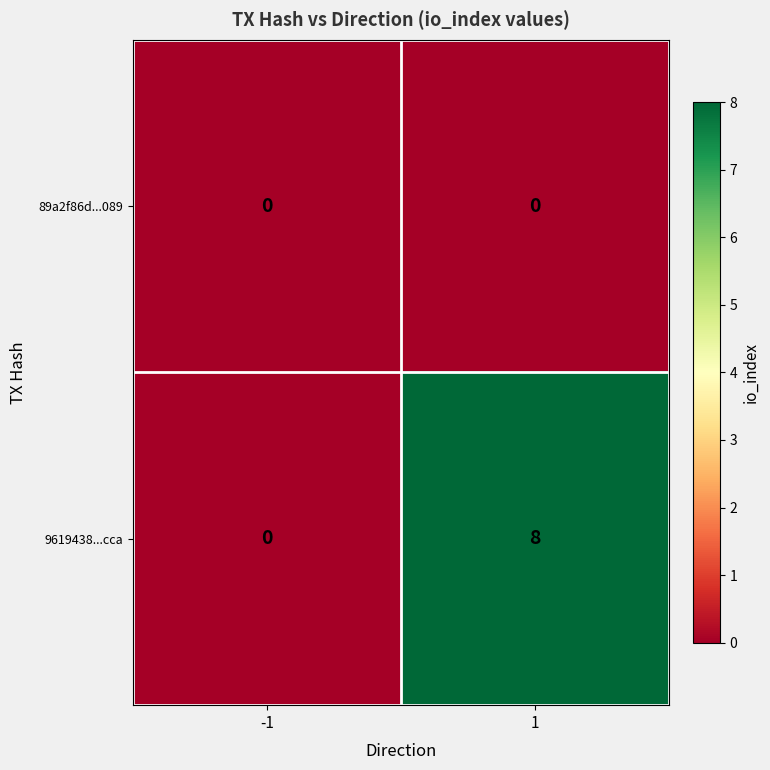

Which series has the largest total across all categories?

9619438...cca